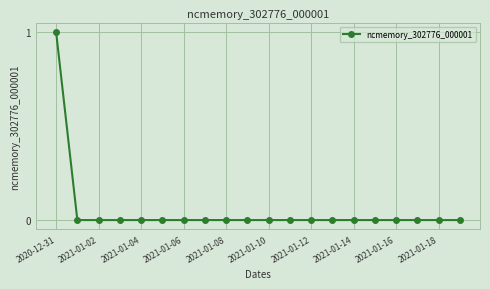

Reading right to left, what are all the values shown in this chart?

0	0	0	0	0	0	0	0	0	0	0	0	0	0	0	0	0	0	0	1